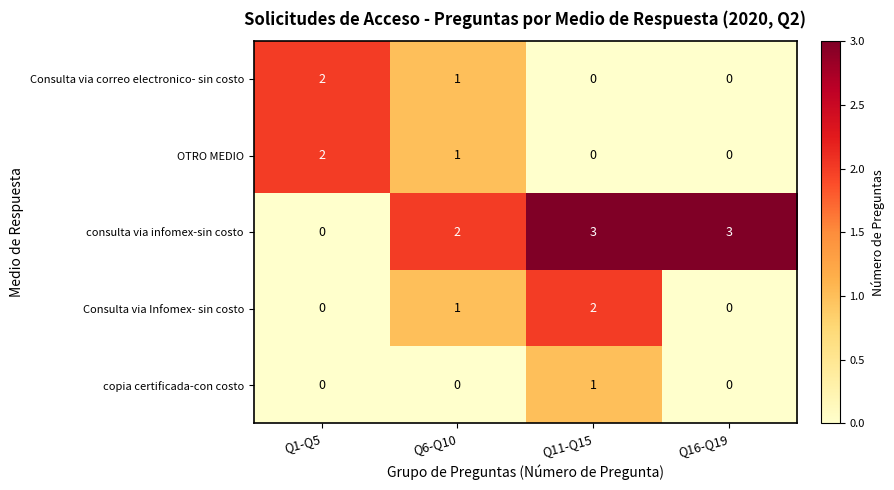

Reading left to right, transcribe all the data shown in this chart.

Consulta via correo electronico- sin costo: 2	1	0	0
OTRO MEDIO: 2	1	0	0
consulta via infomex-sin costo: 0	2	3	3
Consulta via Infomex- sin costo: 0	1	2	0
copia certificada-con costo: 0	0	1	0